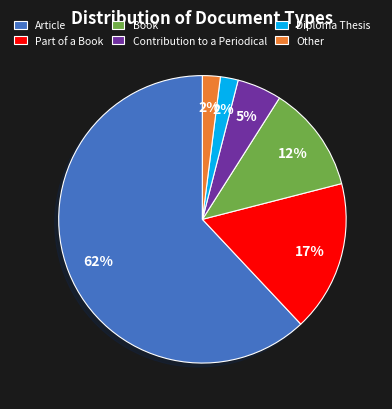

Which has a higher value, Article or Contribution to a Periodical?

Article